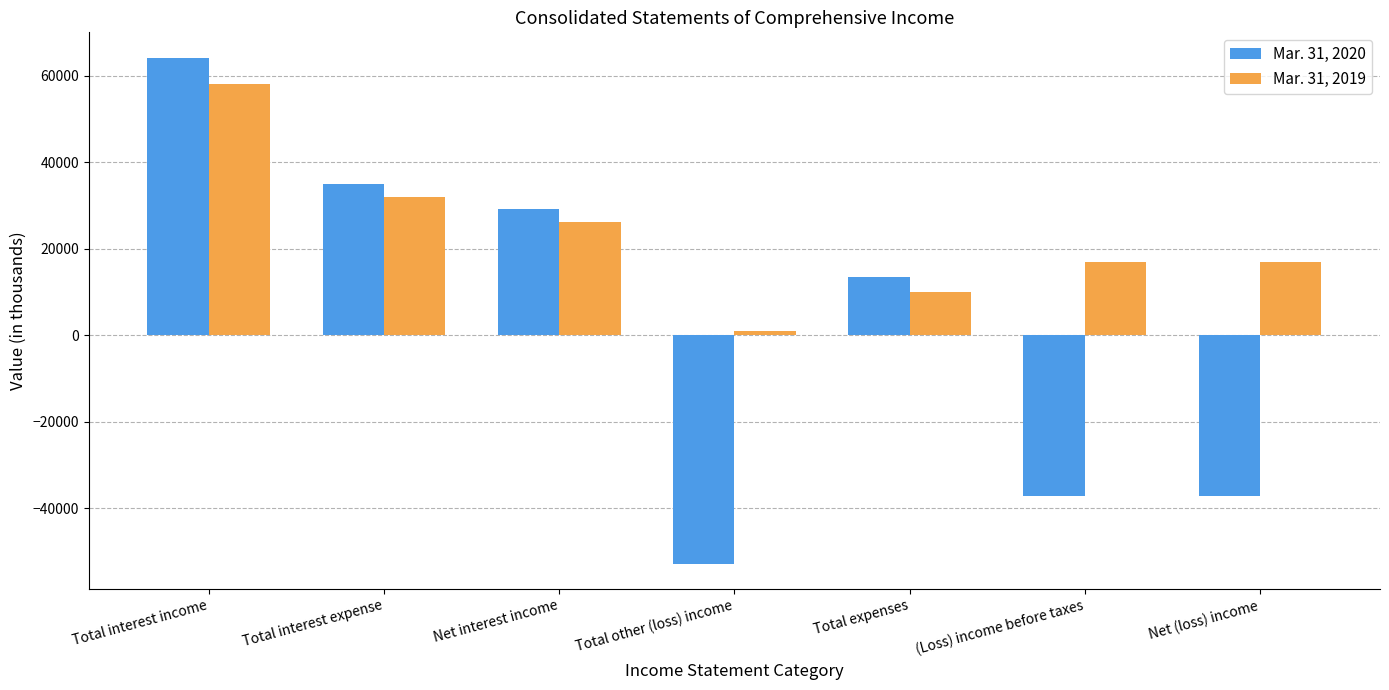

Is the value of Mar. 31, 2020 at Net (loss) income greater than the value of Mar. 31, 2019 at Net (loss) income?

No